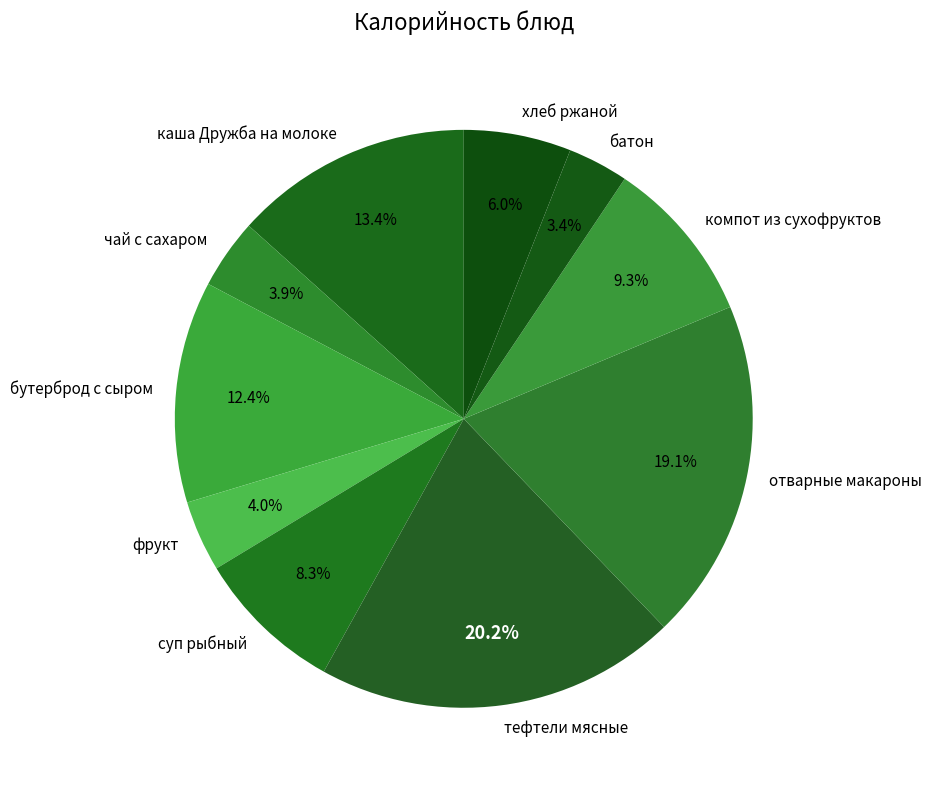

Combined, do тефтели мясные and чай с сахаром account for over 50%?

No